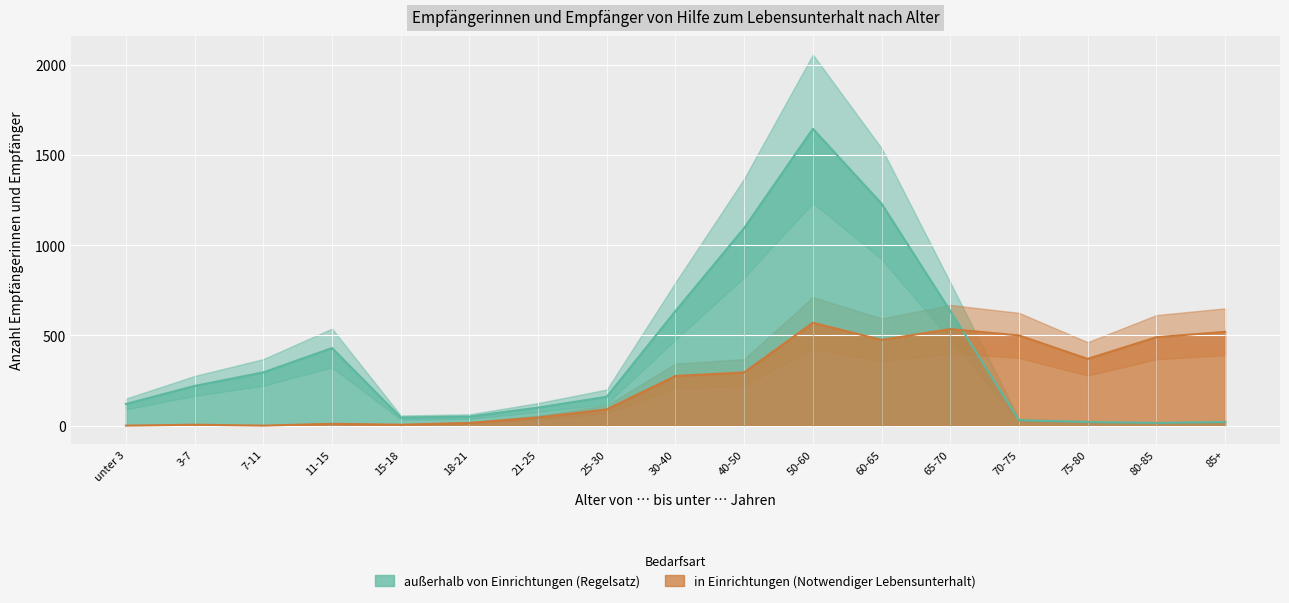

Which category has the highest value in the außerhalb von Einrichtungen (Regelsatz) series?

50-60